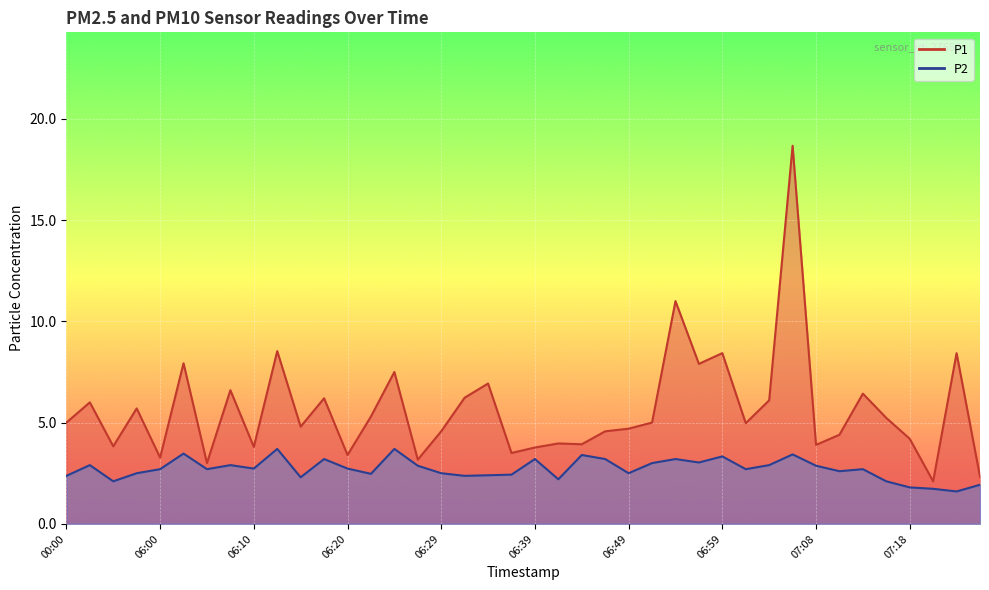

How many values in the P1 series exceed 5?

18